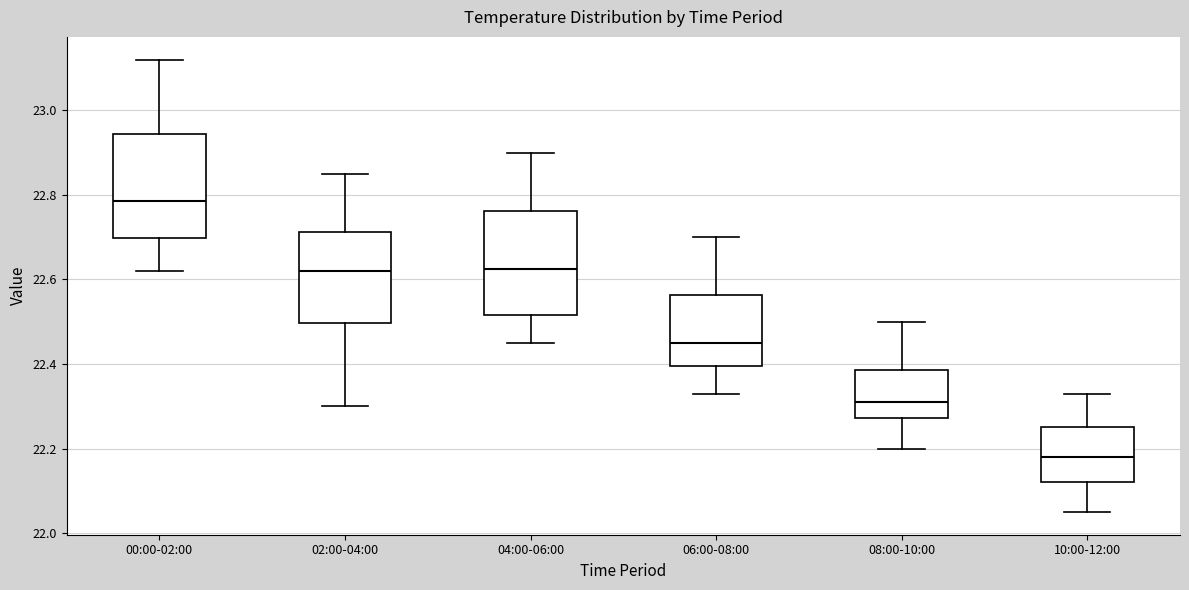

Reading left to right, transcribe this box plot: for each box, give where its median line is, the range the box spans, and where its two whiskers end, as read against the y-axis. The values are not printed on the chart, so give them approximately, as read against the axis.

00:00-02:00: median 22.78, box 22.70 to 22.94, whiskers 22.62 to 23.12
02:00-04:00: median 22.62, box 22.50 to 22.72, whiskers 22.30 to 22.86
04:00-06:00: median 22.62, box 22.52 to 22.76, whiskers 22.46 to 22.90
06:00-08:00: median 22.46, box 22.40 to 22.56, whiskers 22.34 to 22.70
08:00-10:00: median 22.32, box 22.28 to 22.38, whiskers 22.20 to 22.50
10:00-12:00: median 22.18, box 22.12 to 22.26, whiskers 22.06 to 22.34